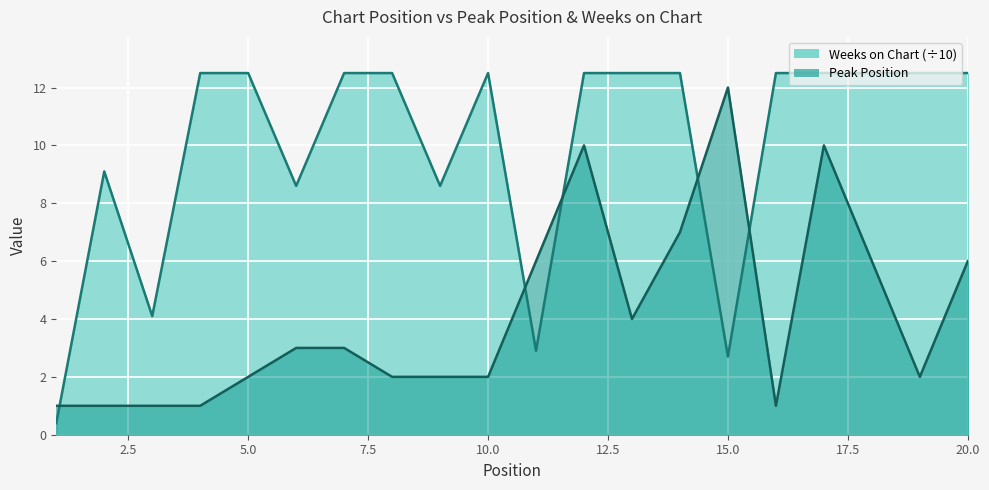

Rank the categories by Weeks on Chart value from highest to lowest.

4, 5, 7, 8, 10, 12, 13, 14, 16, 17, 18, 19, 20, 2, 6, 9, 3, 11, 15, 1